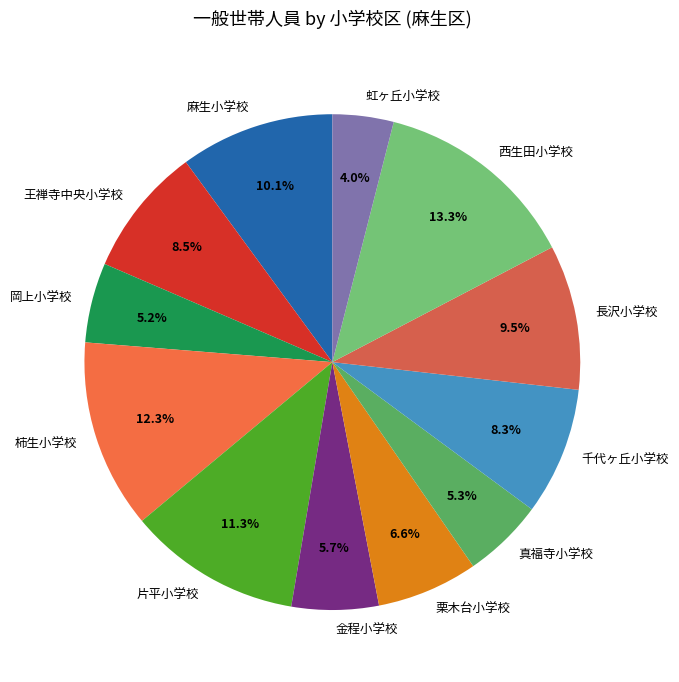

Which slice is the largest?

西生田小学校